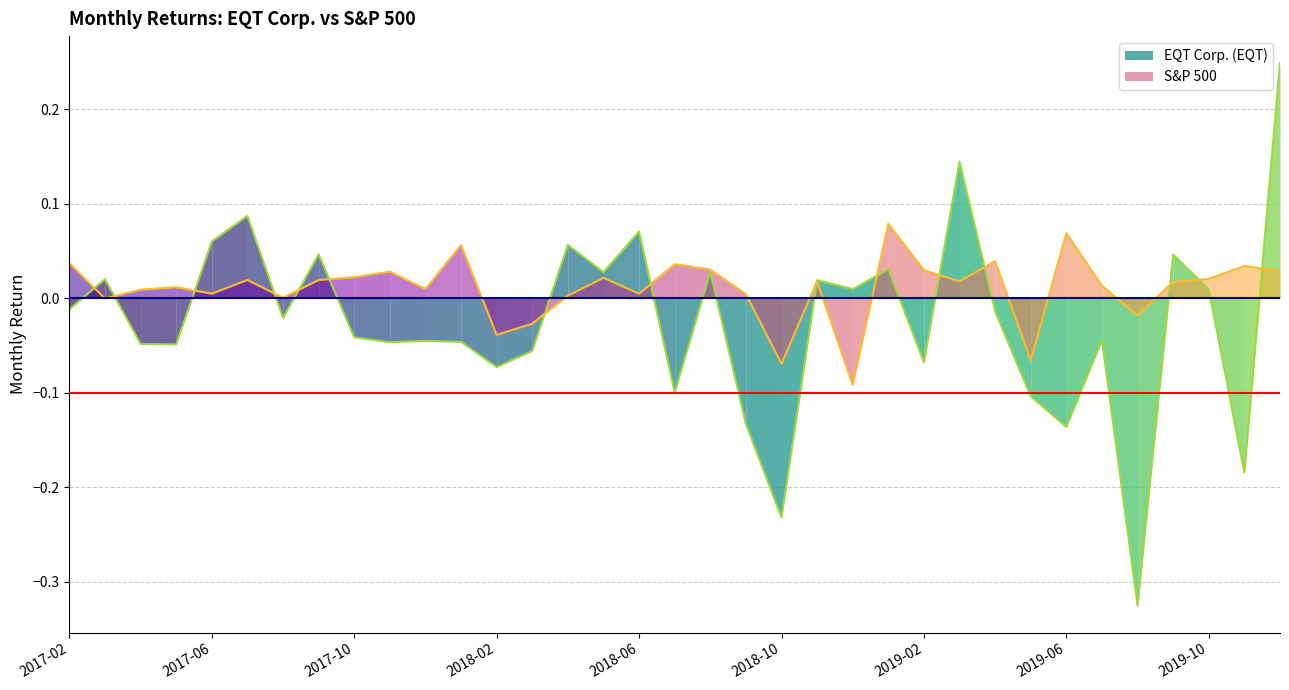

Does the chart display data point markers on the line(s)?

No